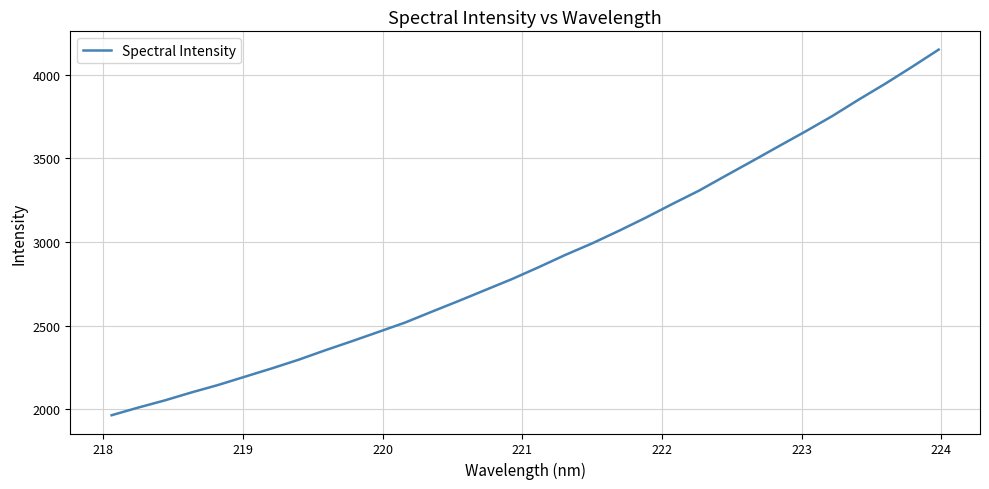

What is the greatest value displayed?

4148.7